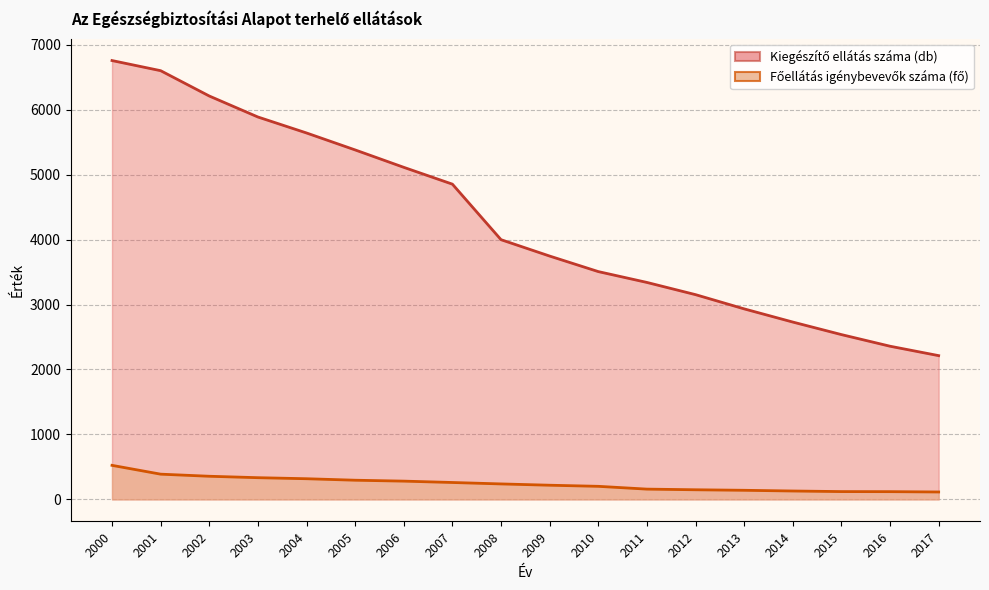

Rank the series by their average value, from lowest to highest.

Főellátás igénybevevők száma (fő), Kiegészítő ellátás száma (db)